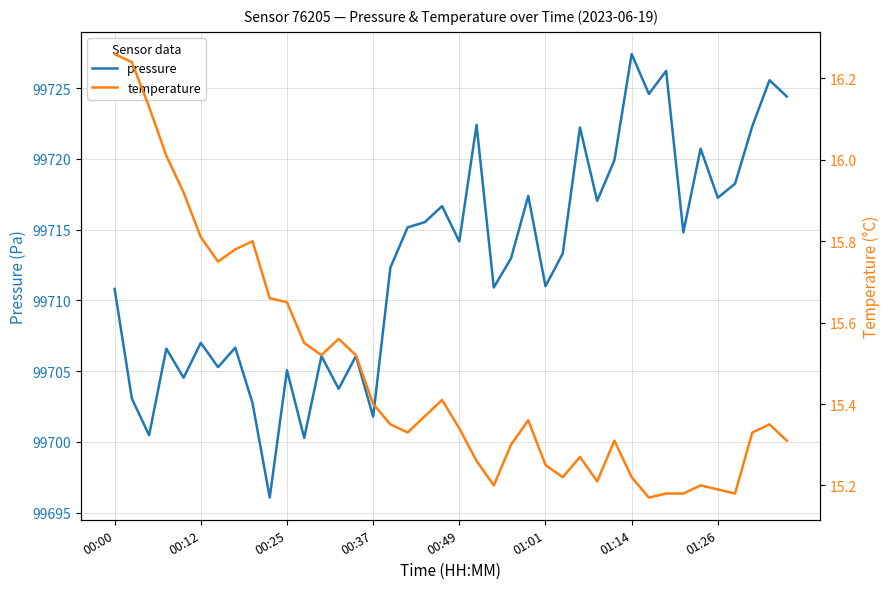

What is the value of the pressure point at the 10th from the left?

99696.1